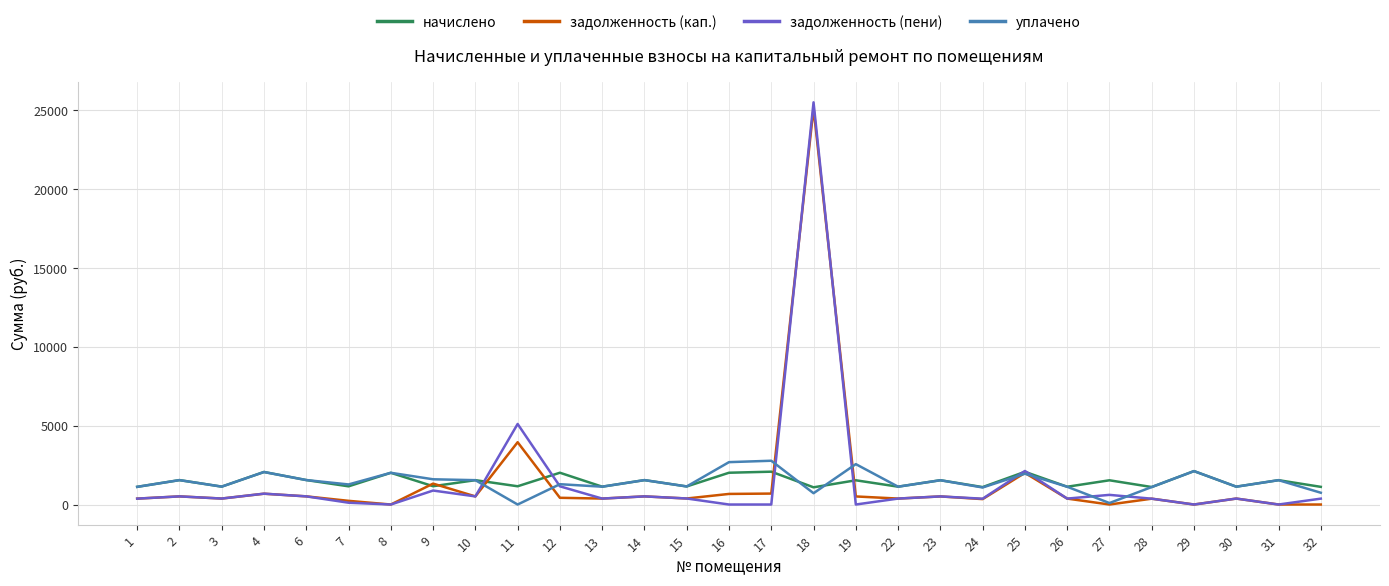

What is the maximum value shown in the chart?

25517.8